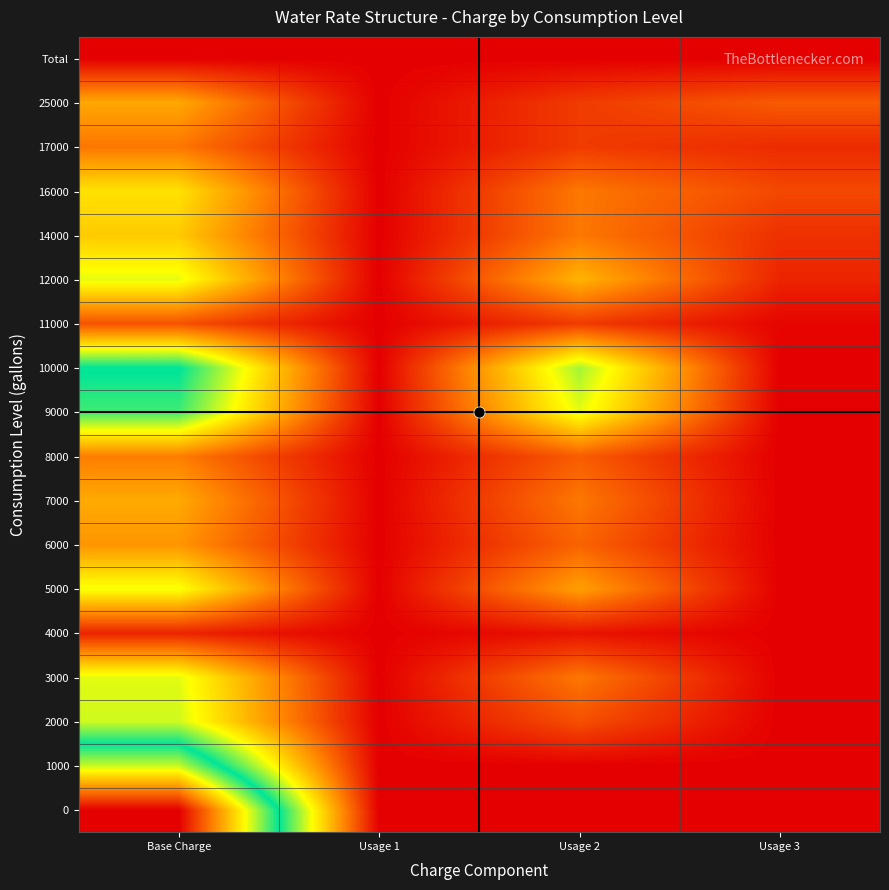

Reading left to right, extract all data points from this chart.

0: Base Charge=412.2	Usage 1=0.0	Usage 2=0.0	Usage 3=0.0
1000: Base Charge=259.8	Usage 1=0.0	Usage 2=0.0	Usage 3=0.0
2000: Base Charge=150.8	Usage 1=0.0	Usage 2=43.3	Usage 3=0.0
3000: Base Charge=145.6	Usage 1=0.0	Usage 2=65.0	Usage 3=0.0
4000: Base Charge=19.8	Usage 1=0.0	Usage 2=10.8	Usage 3=0.0
5000: Base Charge=140.4	Usage 1=0.0	Usage 2=86.6	Usage 3=0.0
6000: Base Charge=81.0	Usage 1=0.0	Usage 2=54.1	Usage 3=0.0
7000: Base Charge=91.9	Usage 1=0.0	Usage 2=65.0	Usage 3=0.0
8000: Base Charge=68.5	Usage 1=0.0	Usage 2=50.5	Usage 3=0.0
9000: Base Charge=189.2	Usage 1=0.0	Usage 2=144.4	Usage 3=0.0
10000: Base Charge=207.2	Usage 1=0.0	Usage 2=162.4	Usage 3=0.0
11000: Base Charge=44.7	Usage 1=0.0	Usage 2=32.5	Usage 3=3.3
12000: Base Charge=144.1	Usage 1=0.0	Usage 2=97.5	Usage 3=19.7
14000: Base Charge=109.2	Usage 1=0.0	Usage 2=65.0	Usage 3=26.3
16000: Base Charge=122.4	Usage 1=0.0	Usage 2=65.0	Usage 3=39.5
17000: Base Charge=64.5	Usage 1=0.0	Usage 2=32.5	Usage 3=23.0
25000: Base Charge=90.8	Usage 1=0.0	Usage 2=32.5	Usage 3=49.4
Total: Base Charge=0.0	Usage 1=0.0	Usage 2=0.0	Usage 3=0.0